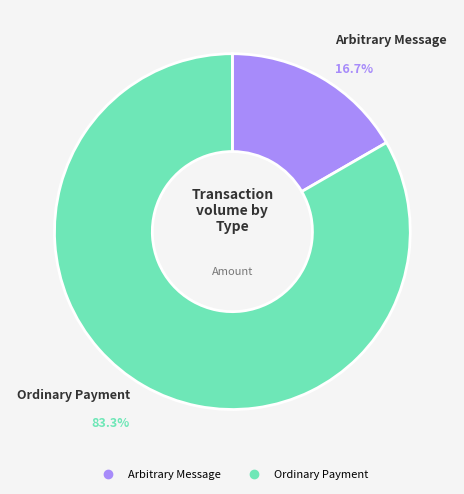

Which category has the smallest portion of the pie?

Arbitrary Message